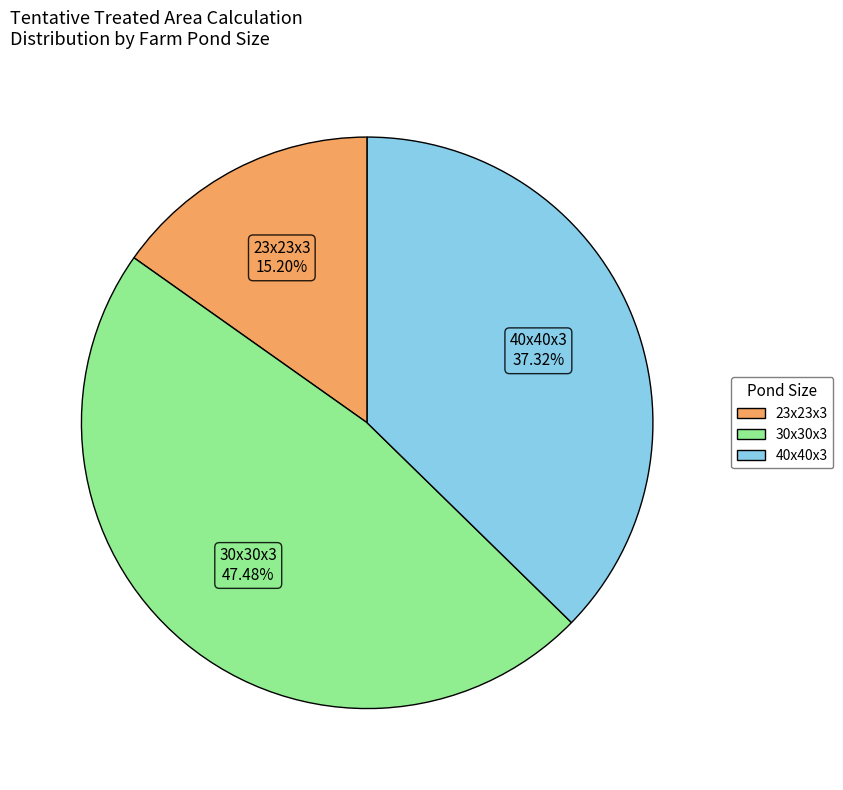

Is there a majority slice in this chart?

No